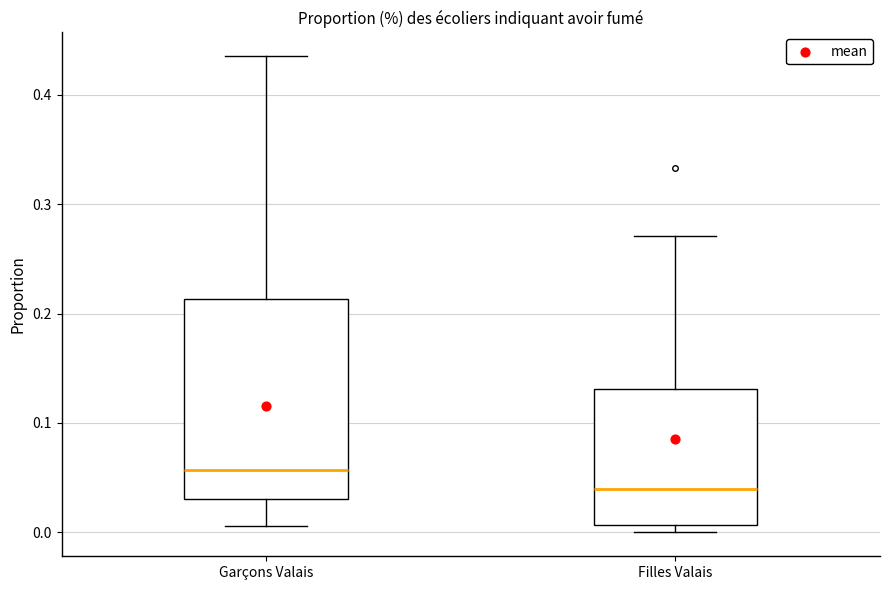

Which box has the highest median line?

Garçons Valais